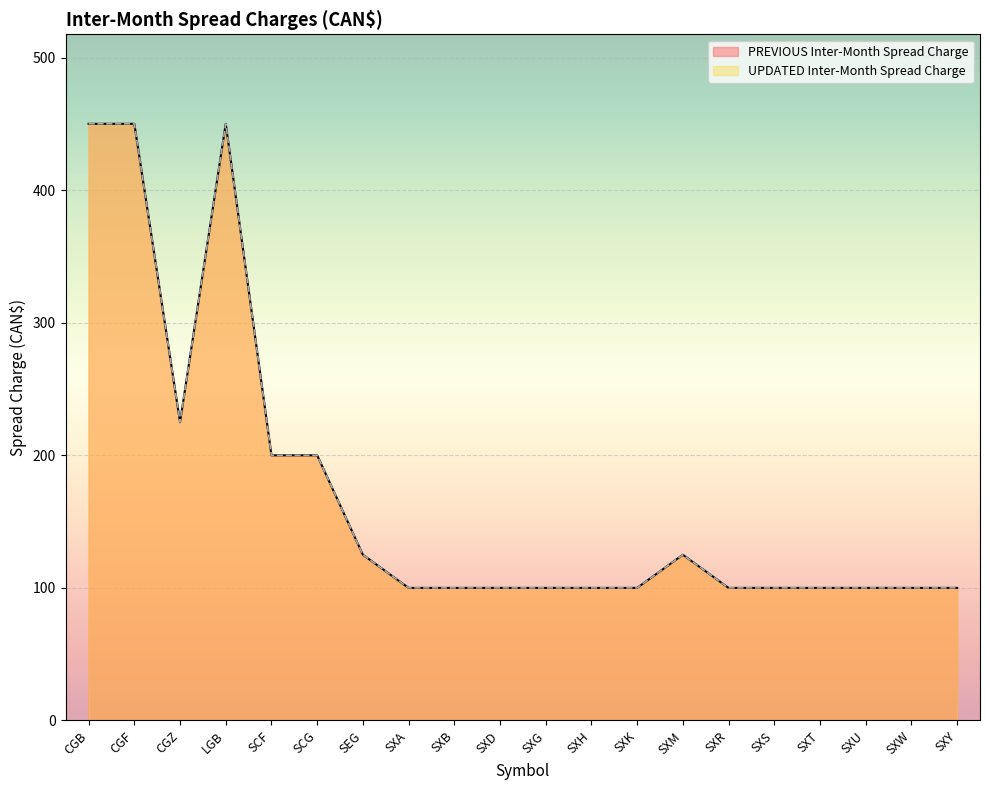

What is the difference between the second highest and second lowest values in the UPDATED Inter-Month Spread Charge series?

350